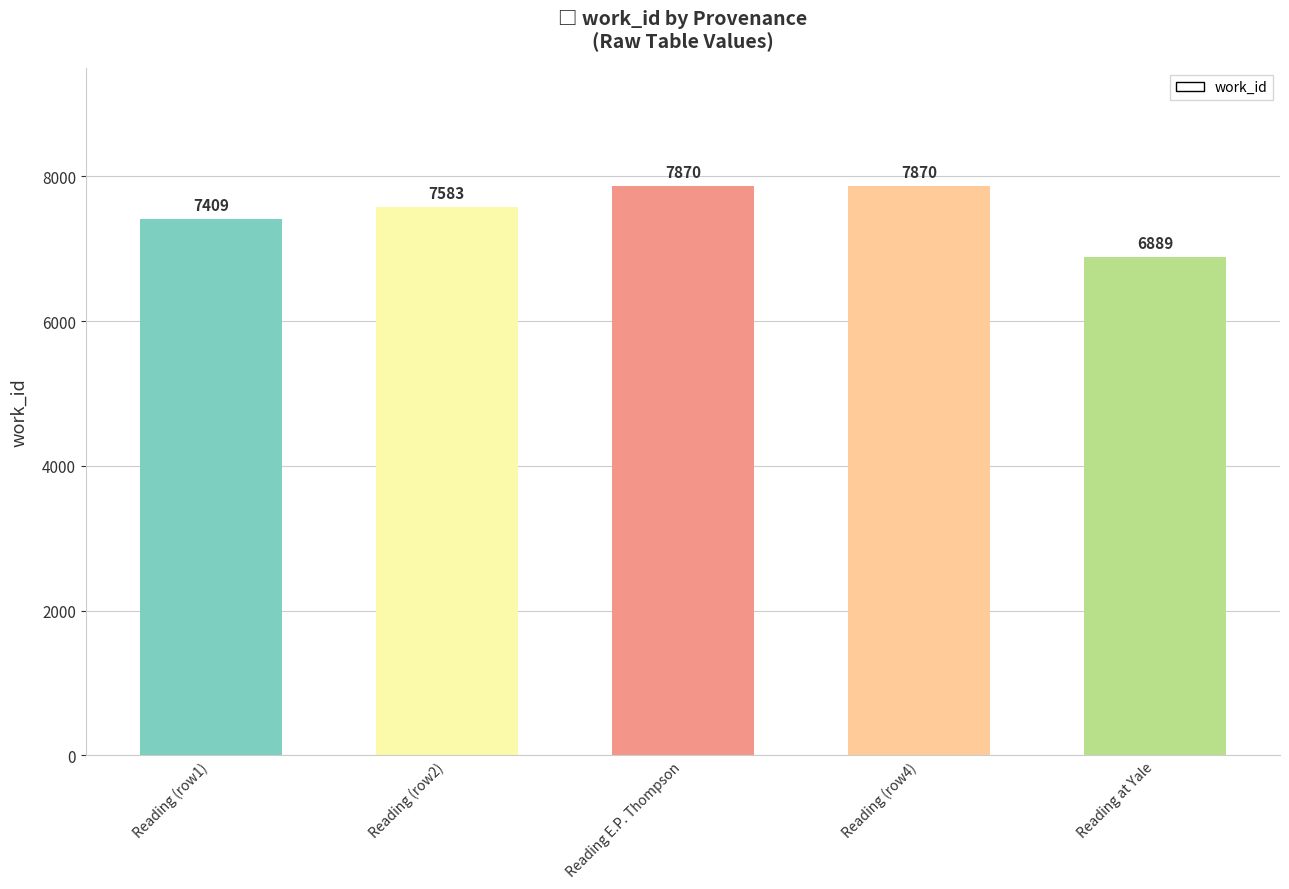

Is it true that the value at Reading E.P. Thompson is 3544?

False